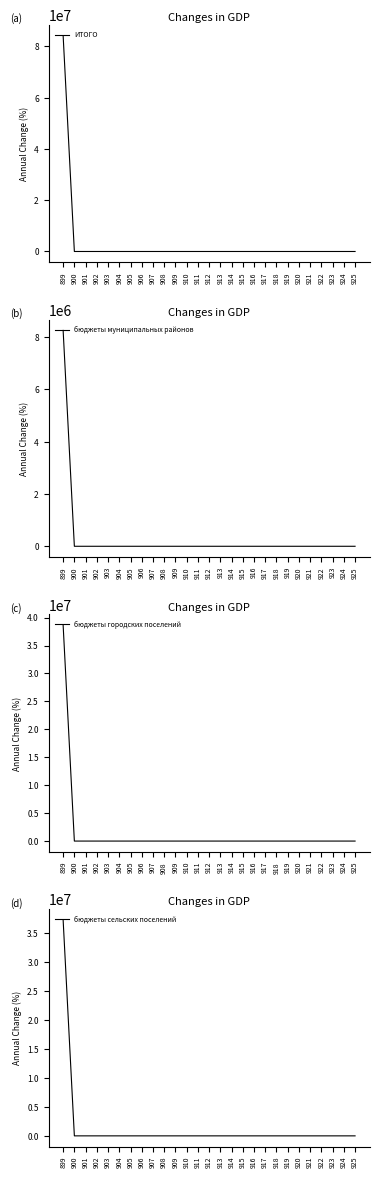

True or false: ИТОГО and бюджеты городских поселений intersect in this chart.

False